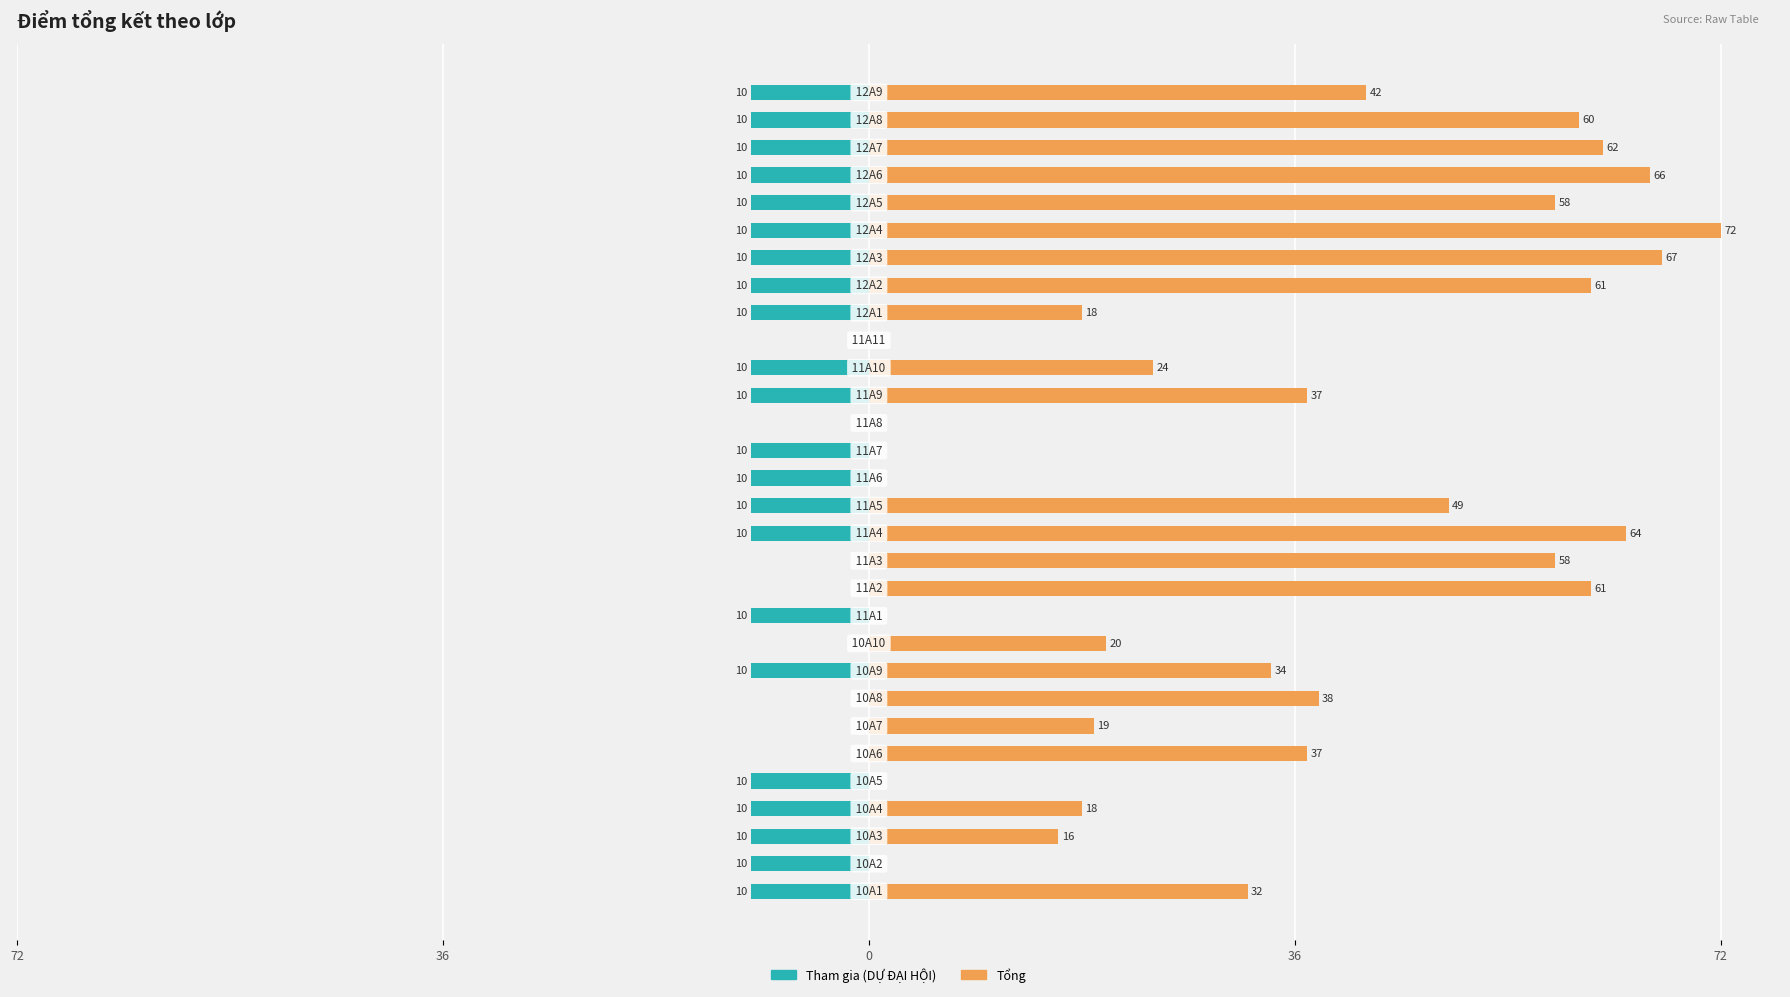

Are the bars horizontal?

Yes